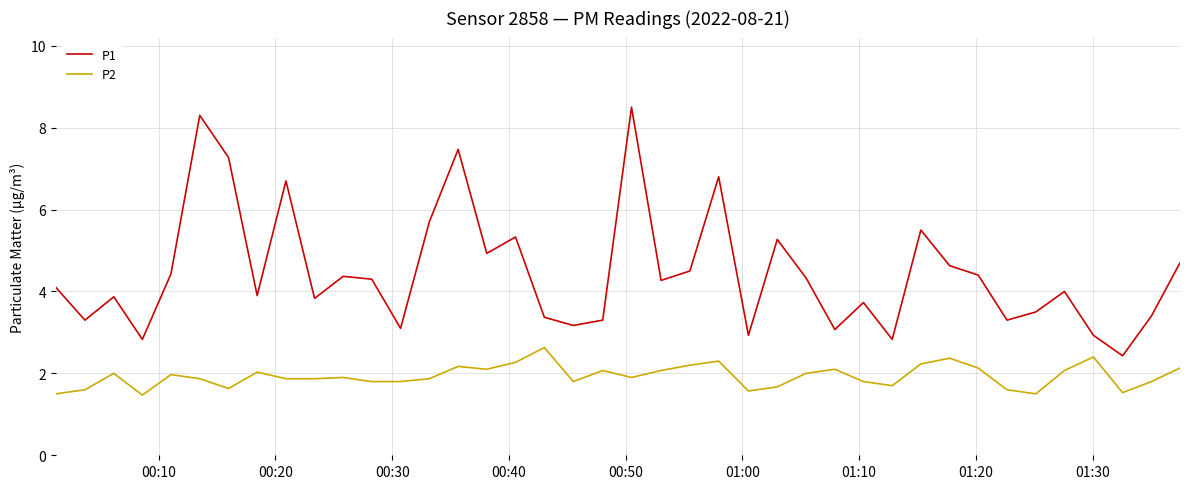

Rank the series by their maximum value, from highest to lowest.

P1, P2